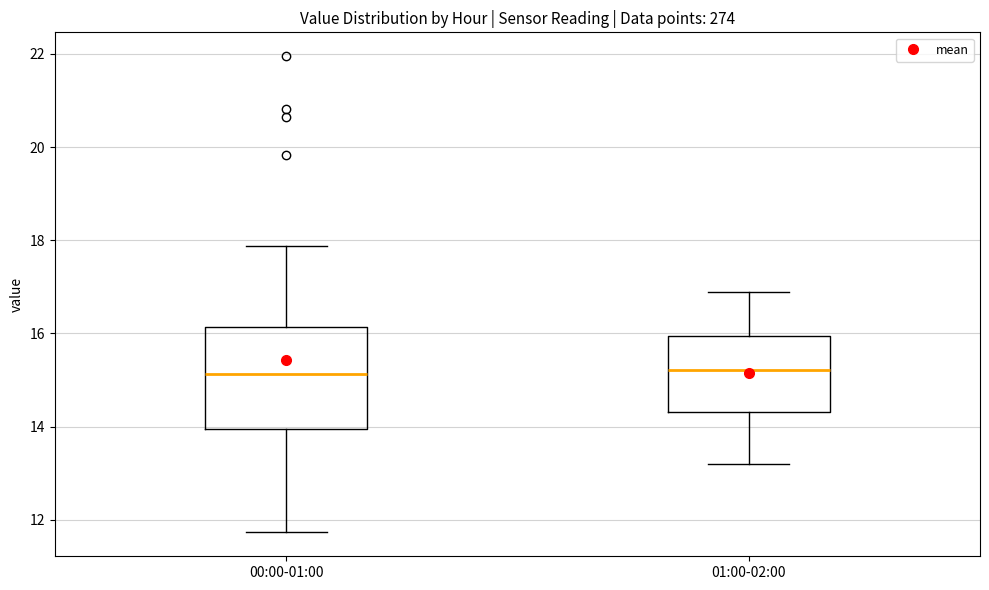

Where is the lower edge of the box for 00:00-01:00 on the y-axis? The values are not printed on the chart, so give them approximately, as read against the axis.

14.0